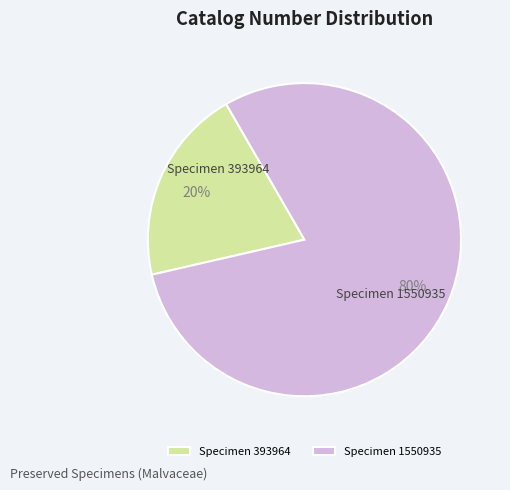

Which category has the biggest portion of the pie?

Specimen 1550935